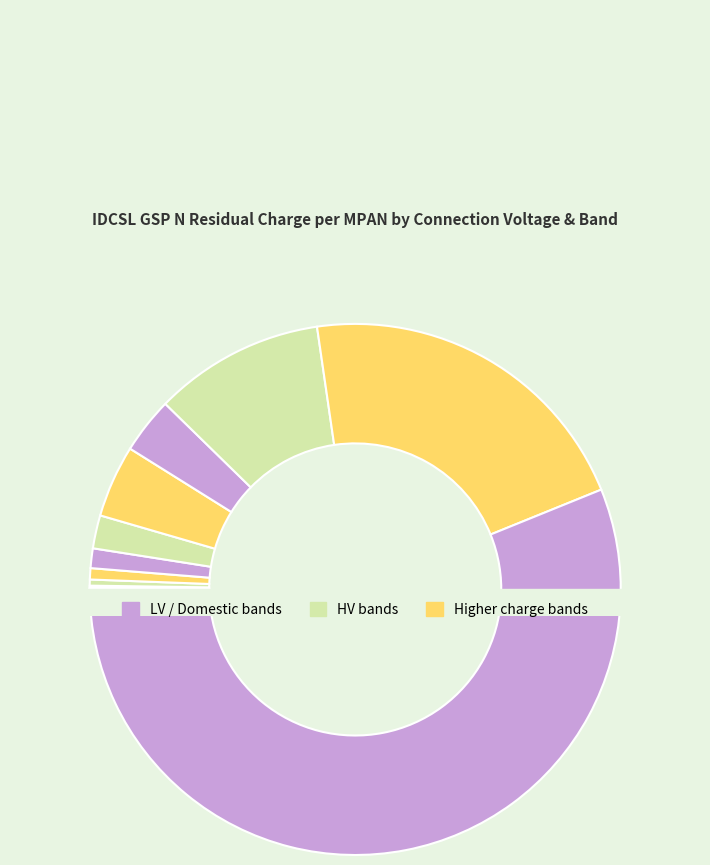

Is the sum of LV kVA Band 4 and LV kWh Band 4 greater than half?

No